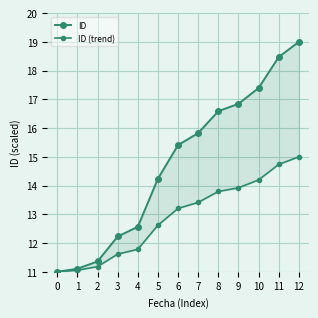

True or false: ID and ID (trend) cross at least once.

False